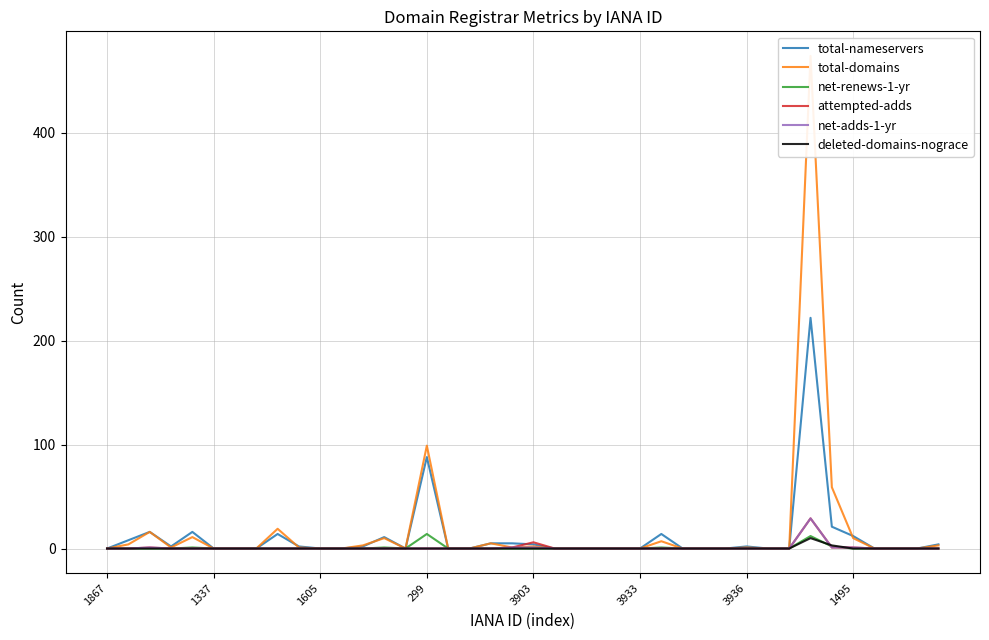

Where is total-nameservers nearest to the value 111?

299